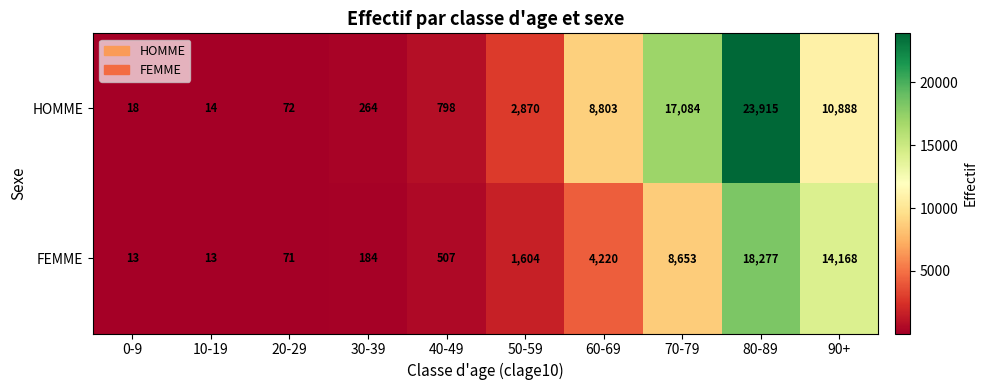

The value of FEMME at 80-89 is 18277. True or false?

True